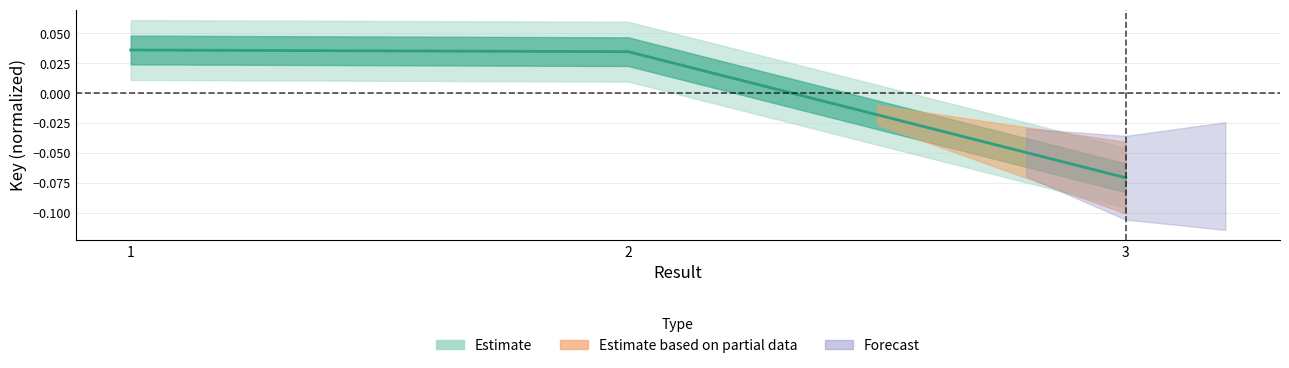

The chart shows a value of -0.1 at 3. True or false?

True